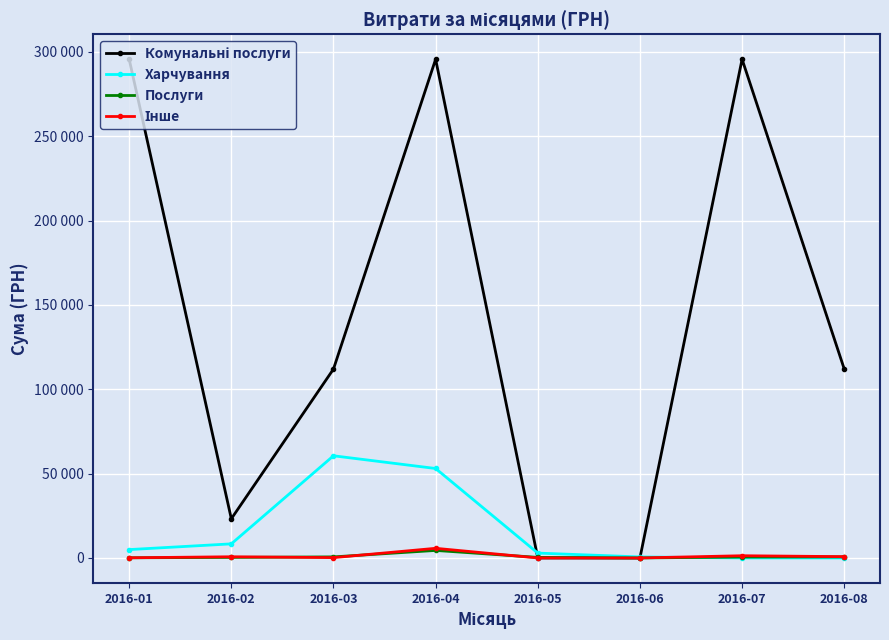

Is this an area chart (filled region under the line)?

No